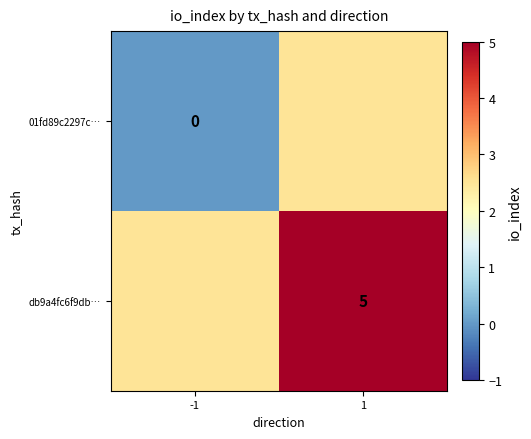

Is it true that db9a4fc6f9db… equals 3.1 at 1?

False